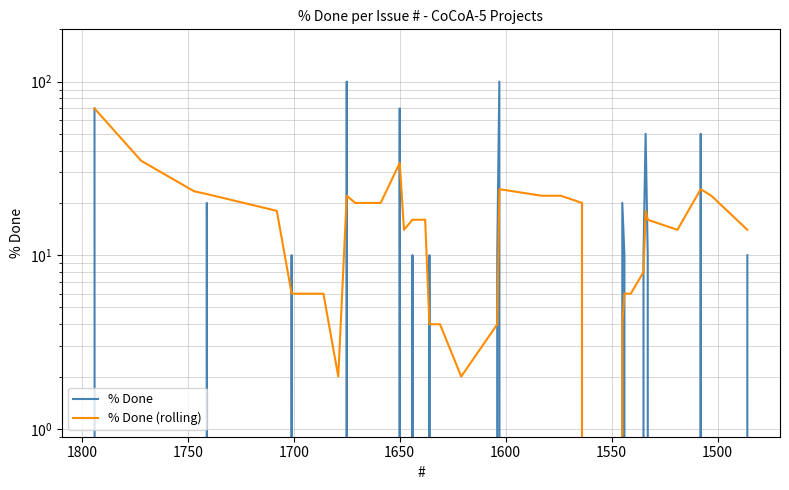

What are all the series names shown in the legend?

% Done, % Done (rolling)